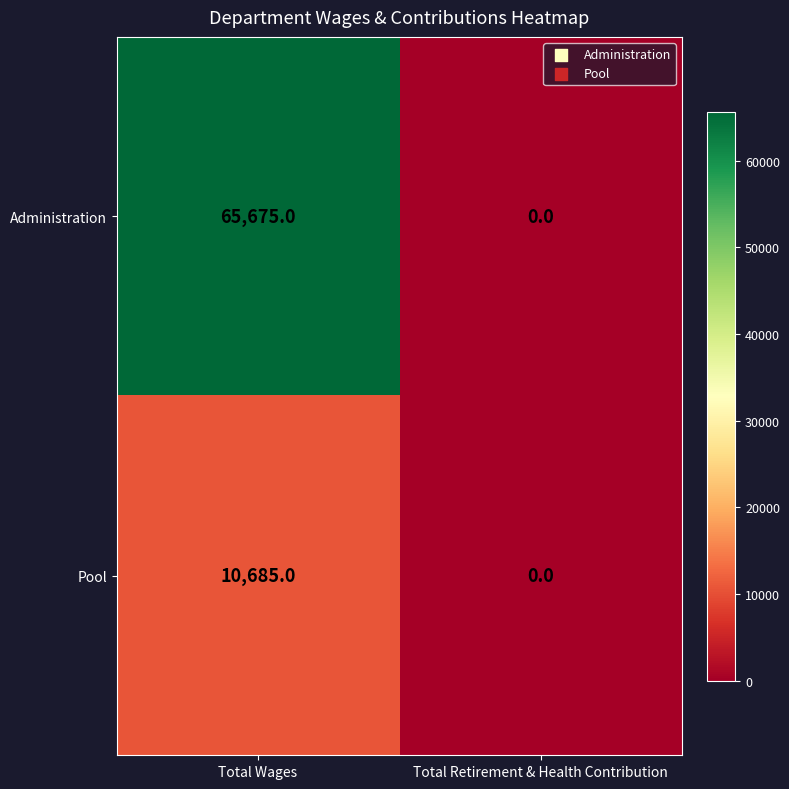

Reading left to right, transcribe all the data shown in this chart.

Administration: 65675	0
Pool: 10685	0